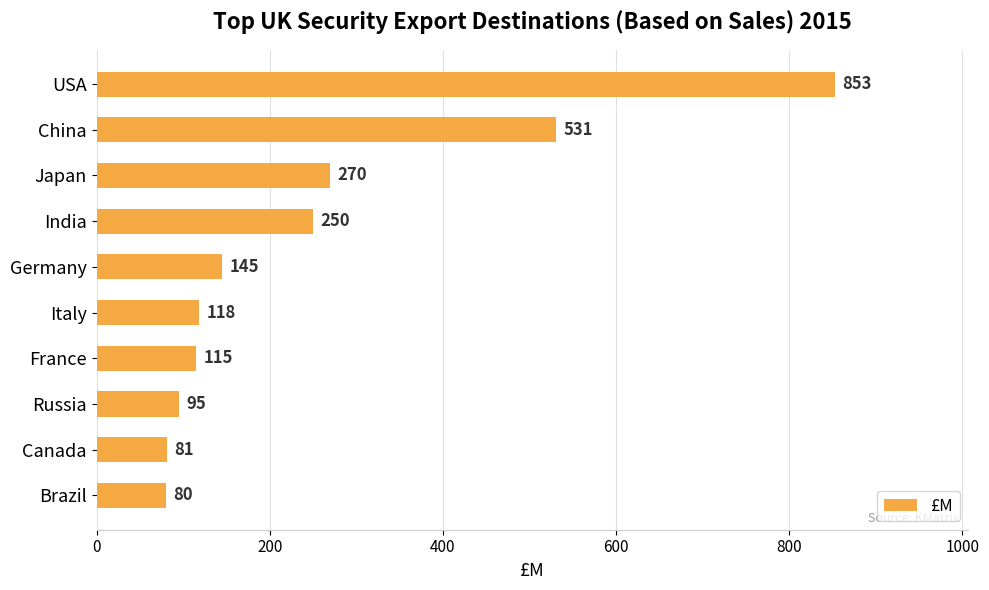

Reading top to bottom, transcribe all the data shown in this chart.

USA=853	China=531	Japan=270	India=250	Germany=145	Italy=118	France=115	Russia=95	Canada=81	Brazil=80